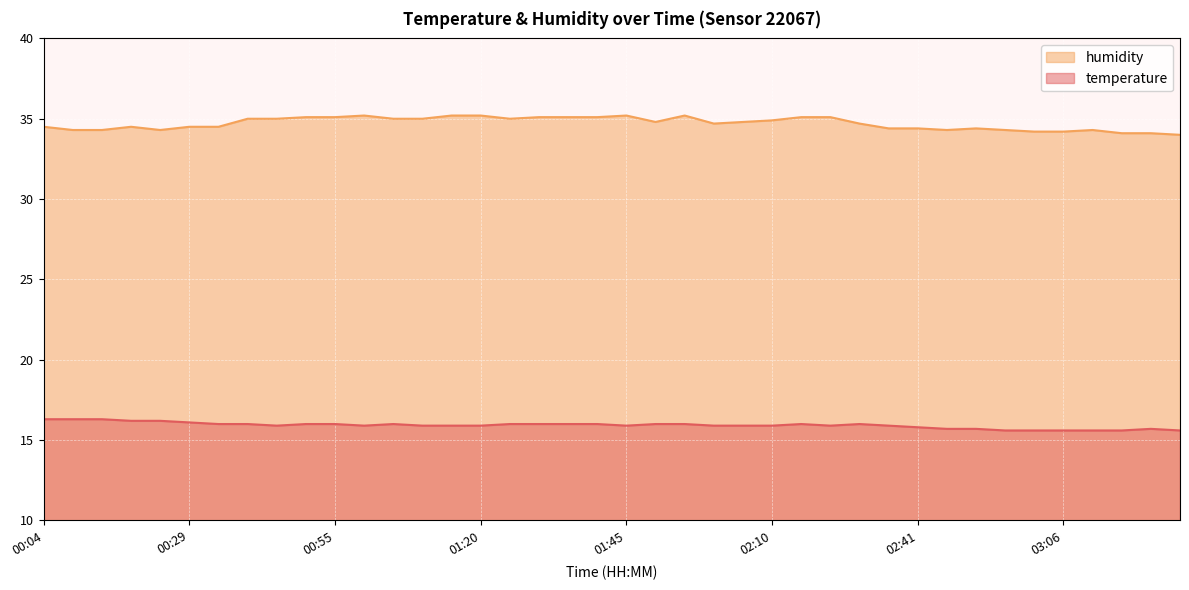

Between 00:50 and 01:05, which series saw the biggest shift?

humidity